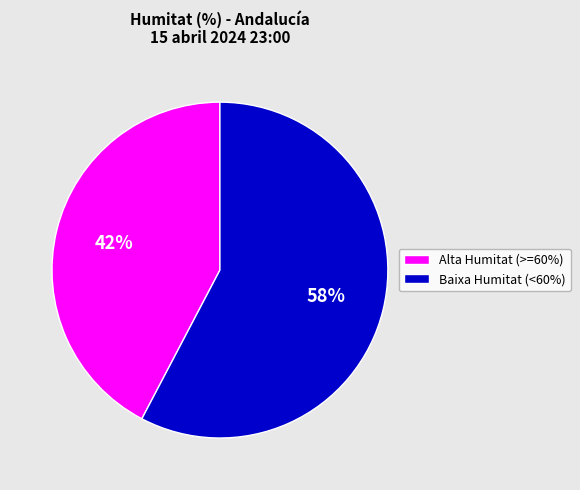

Is Alta Humitat (>=60%) the majority of the pie?

No